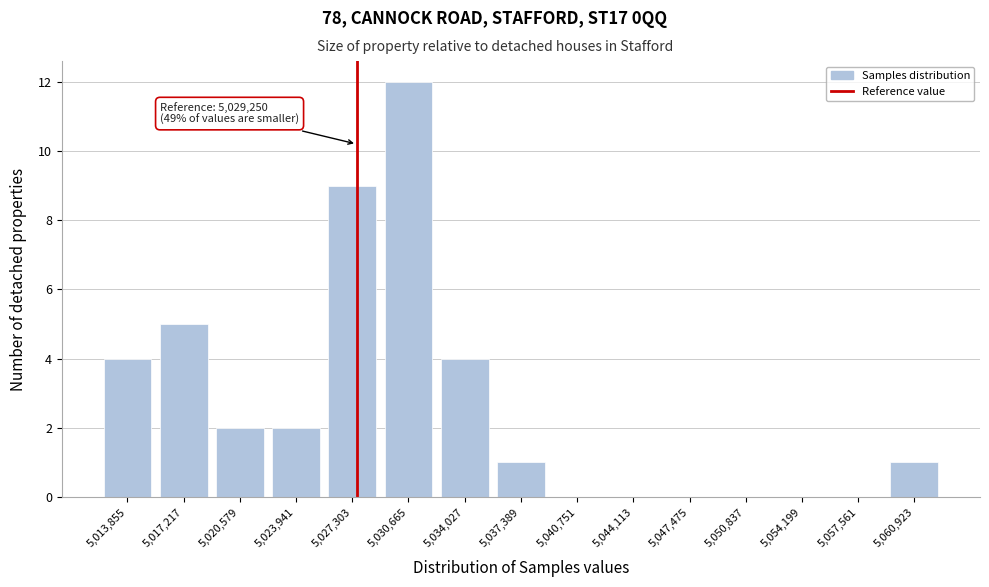

Reading right to left, what are all the values shown in this chart?

5,060,923=1	5,057,561=0	5,054,199=0	5,050,837=0	5,047,475=0	5,044,113=0	5,040,751=0	5,037,389=1	5,034,027=4	5,030,665=12	5,027,303=9	5,023,941=2	5,020,579=2	5,017,217=5	5,013,855=4